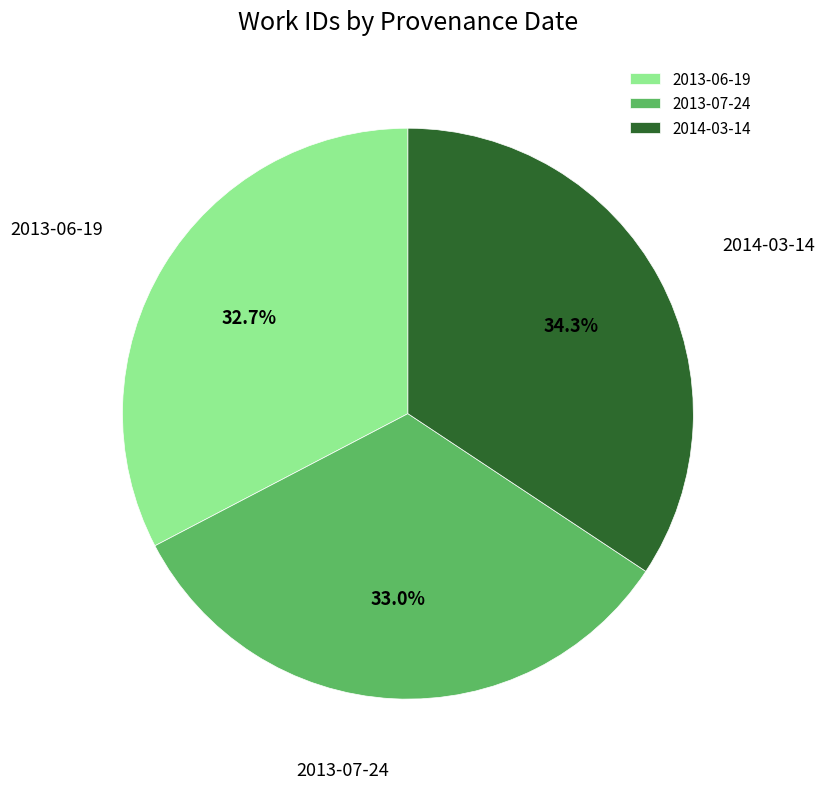

Is it true that 2014-03-14 is 26% of the pie?

False